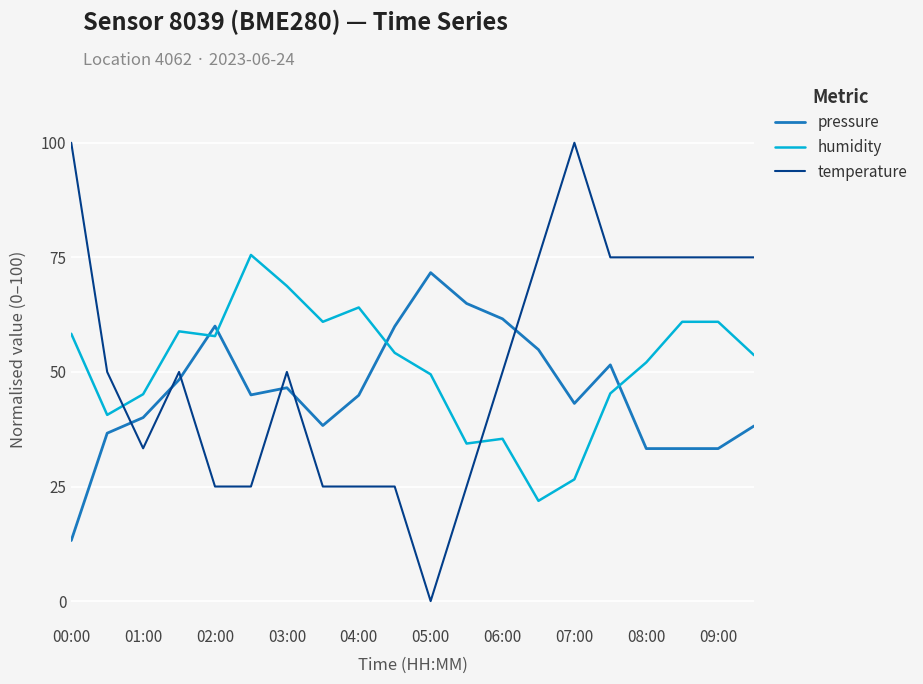

What is the difference between the maximum and minimum values in the humidity series?

53.6